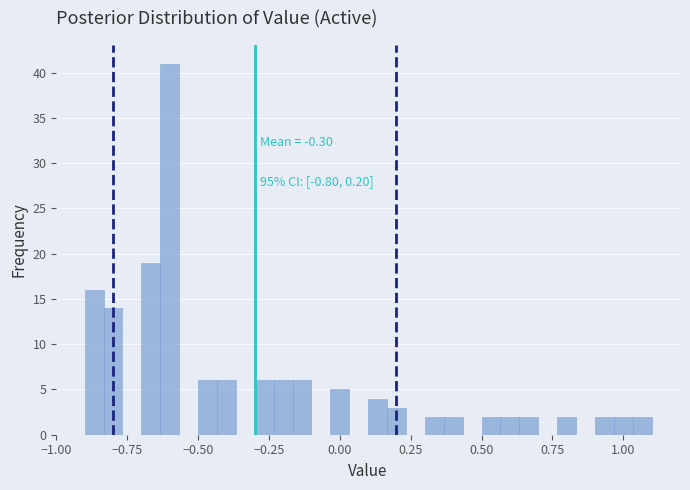

Around what value on the x-axis is the tallest bar? Give the approximate position of its centre, as read against the axis.

-0.60